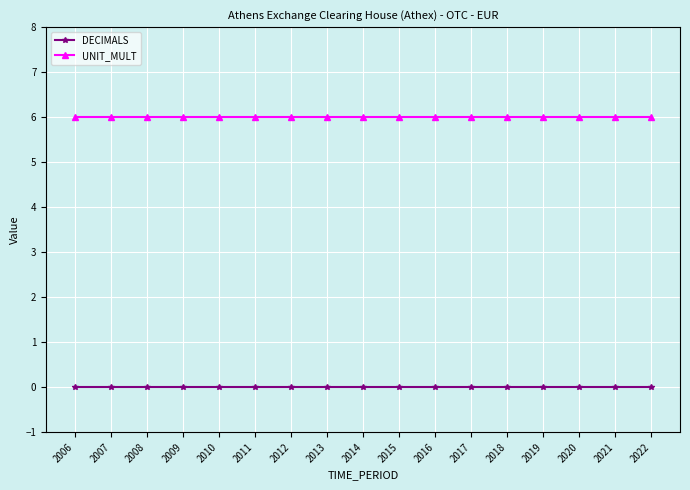

Which series has the largest total across all categories?

UNIT_MULT